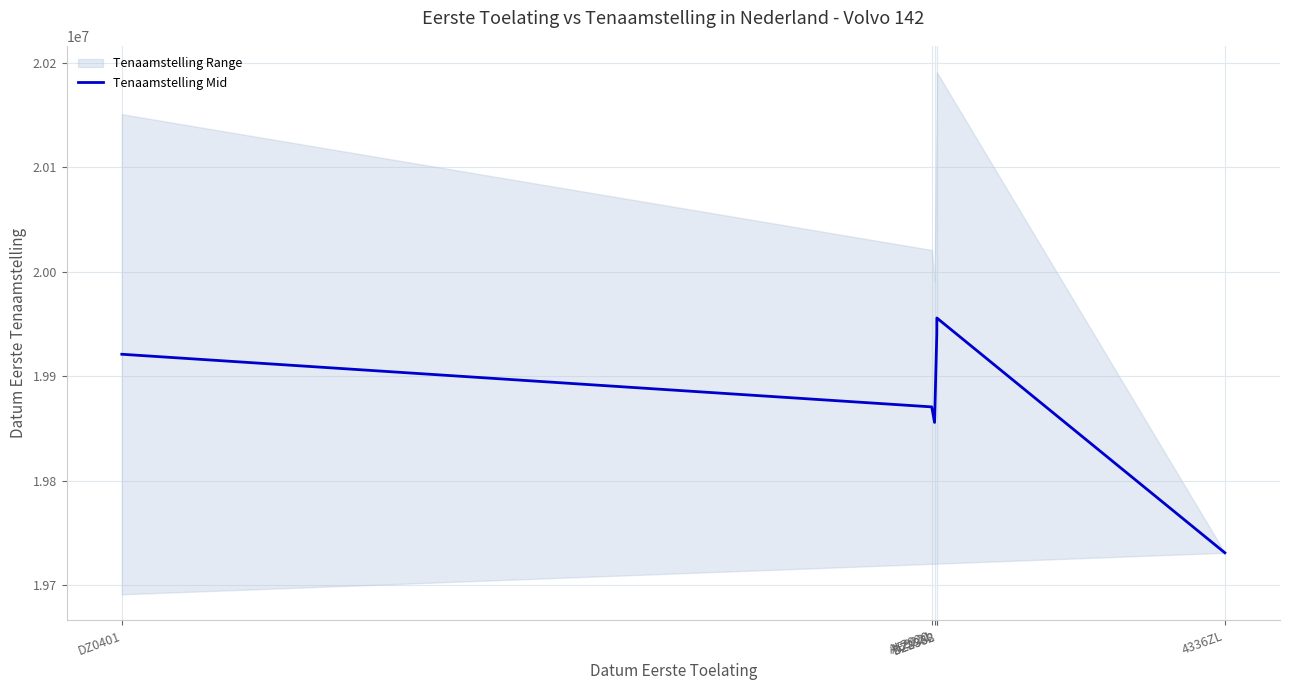

How many interior local peaks (higher than both neighbors) does the data have?

1